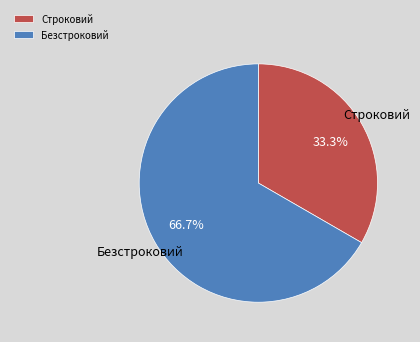

What percentage is NOT represented by Строковий?

66.7%